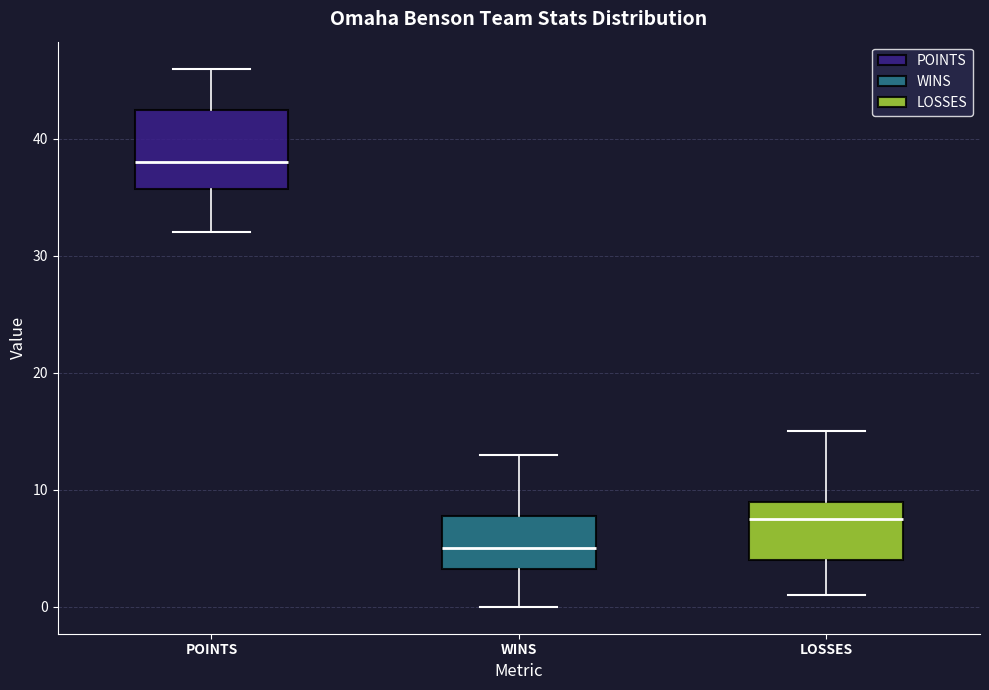

Which box's median line is the highest?

POINTS